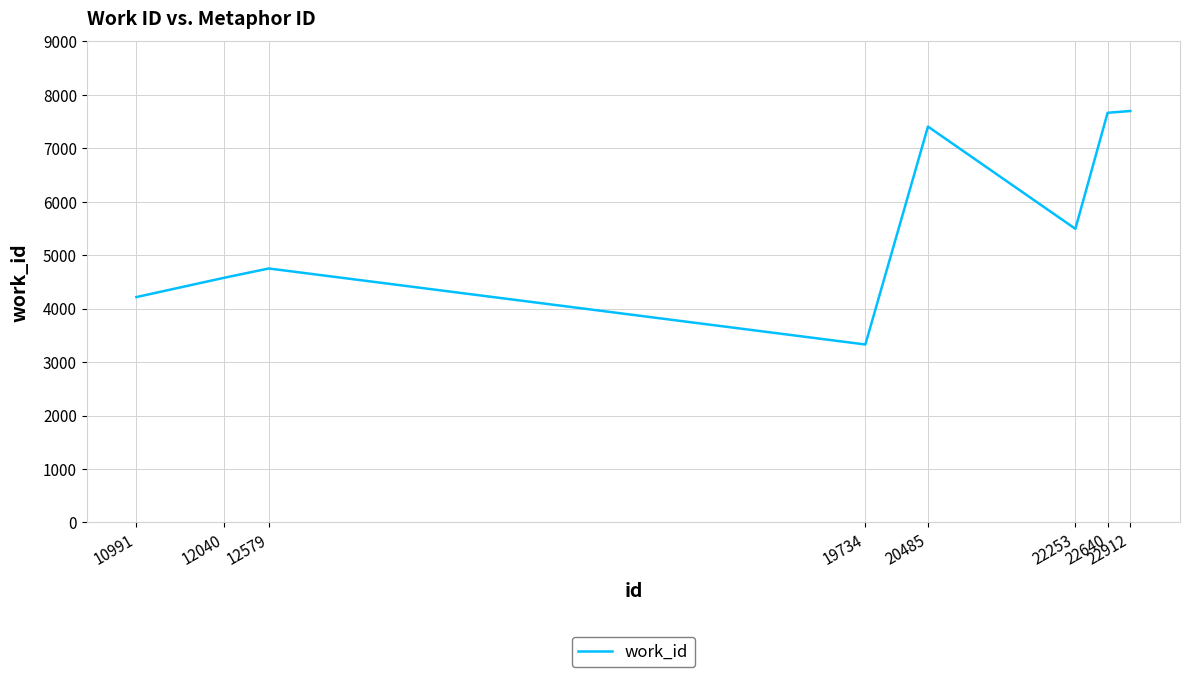

How many lines are shown in the chart?

1